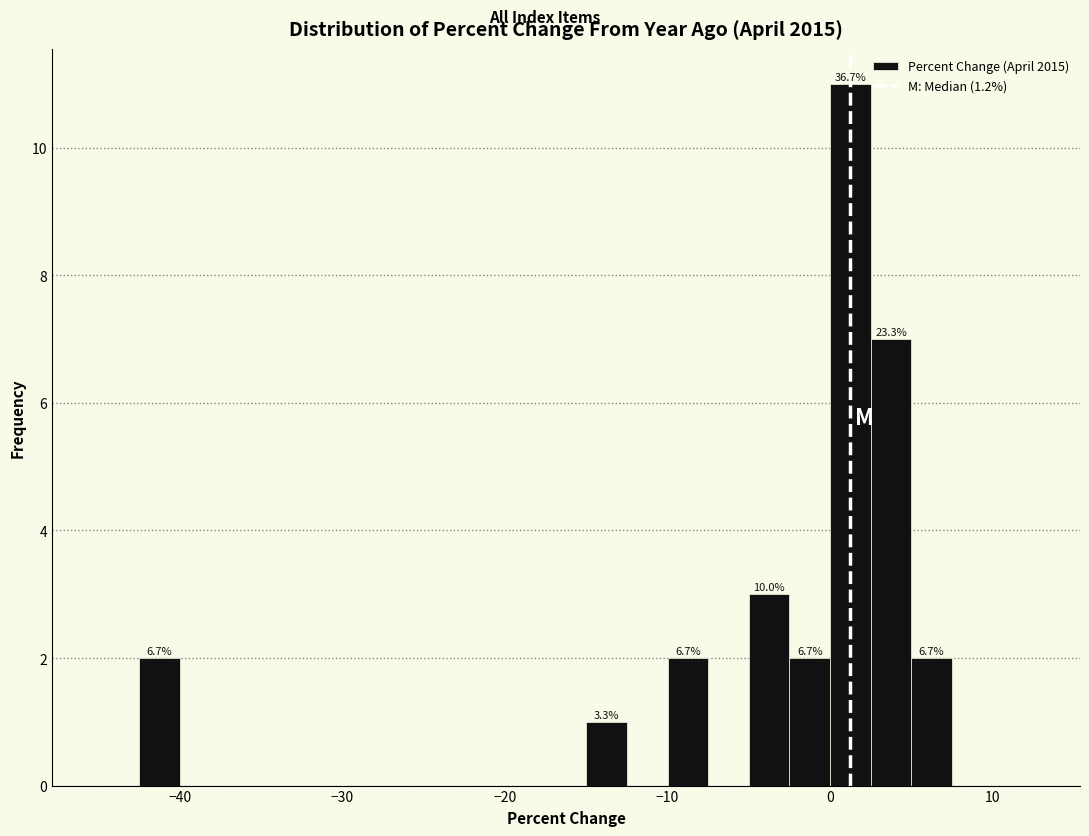

Read against the x-axis, roughly where is the centre of the tallest bar?

1